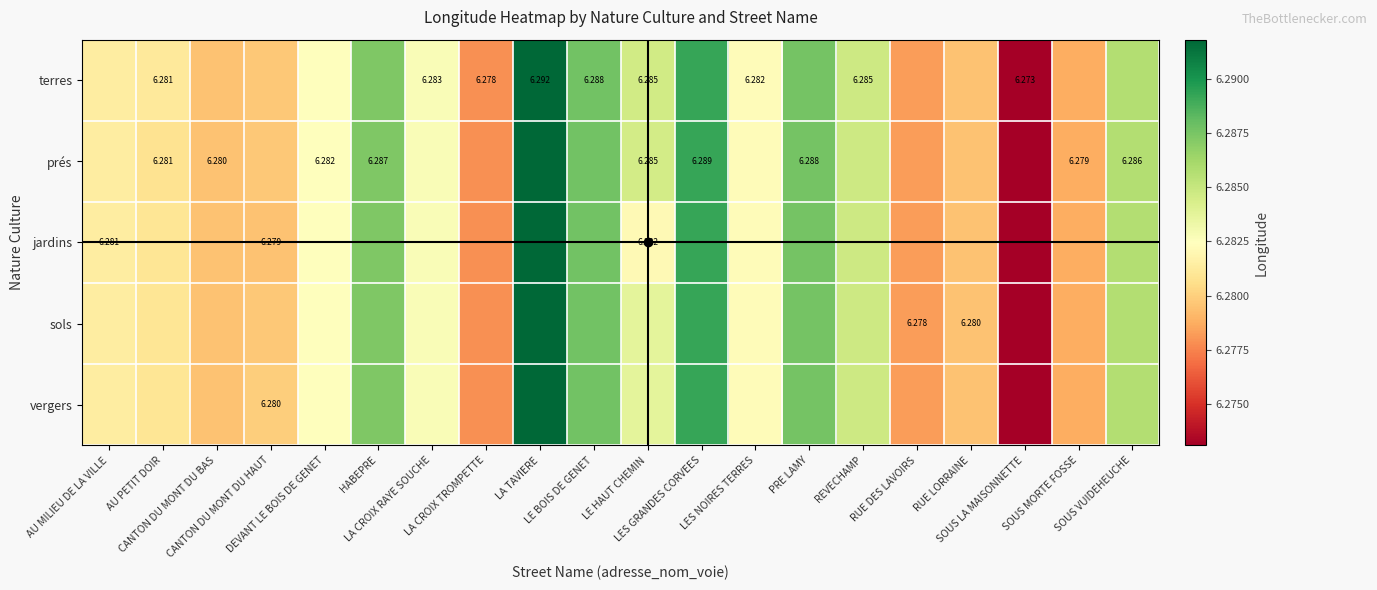

How many distinct data groups are displayed?

5